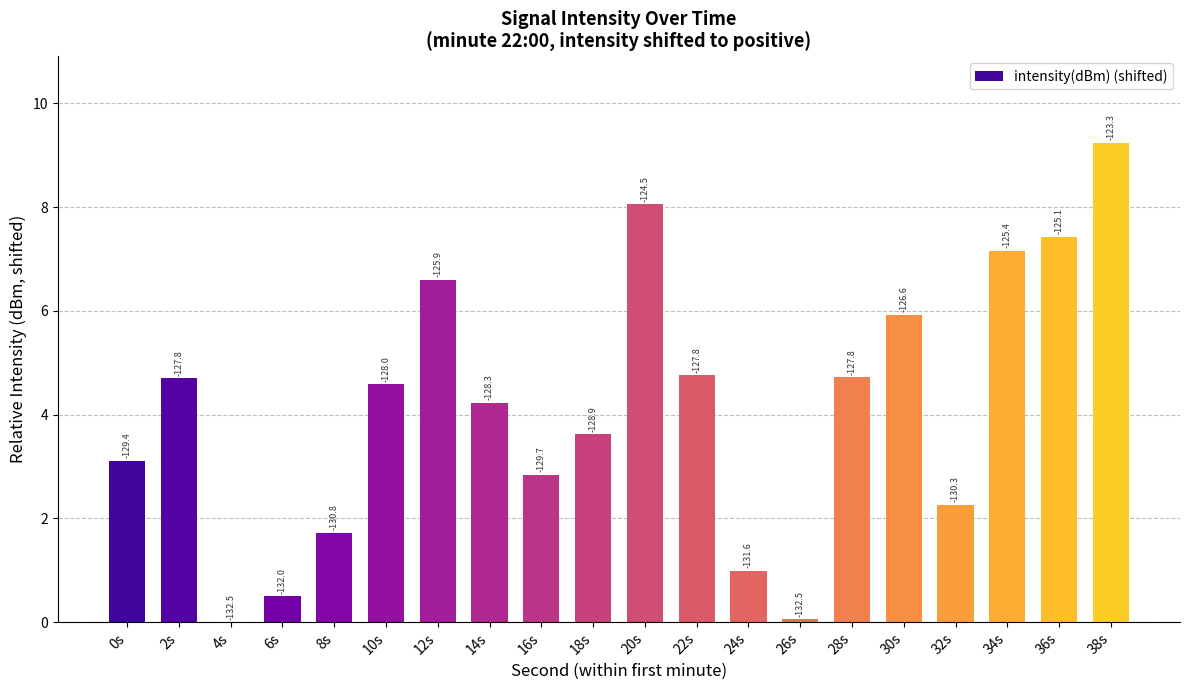

Rank the categories by value from highest to lowest.

38s, 20s, 36s, 34s, 12s, 30s, 22s, 28s, 2s, 10s, 14s, 18s, 0s, 16s, 32s, 8s, 24s, 6s, 26s, 4s